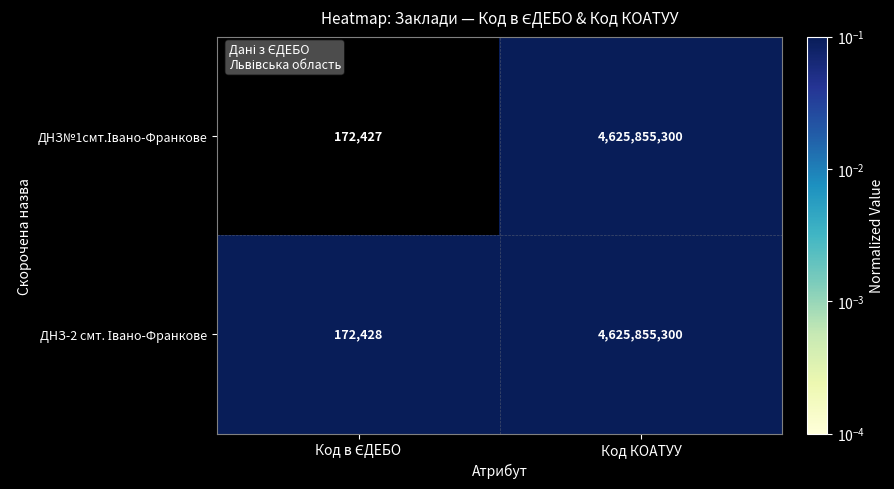

At which category is the sum across all series the highest?

Код КОАТУУ